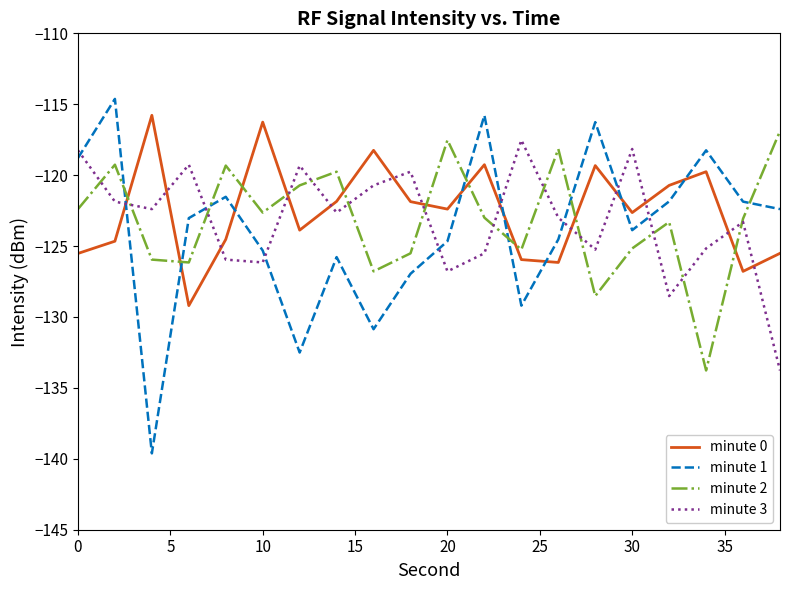

What is the sum of all minute 0 values?

-2450.3